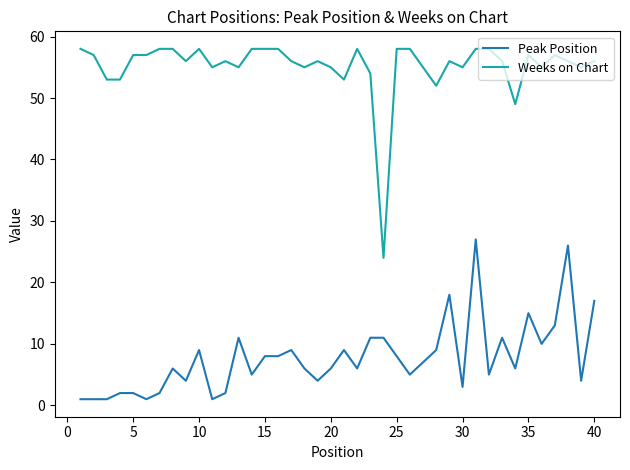

Which series has the largest range (max minus min)?

Weeks on Chart